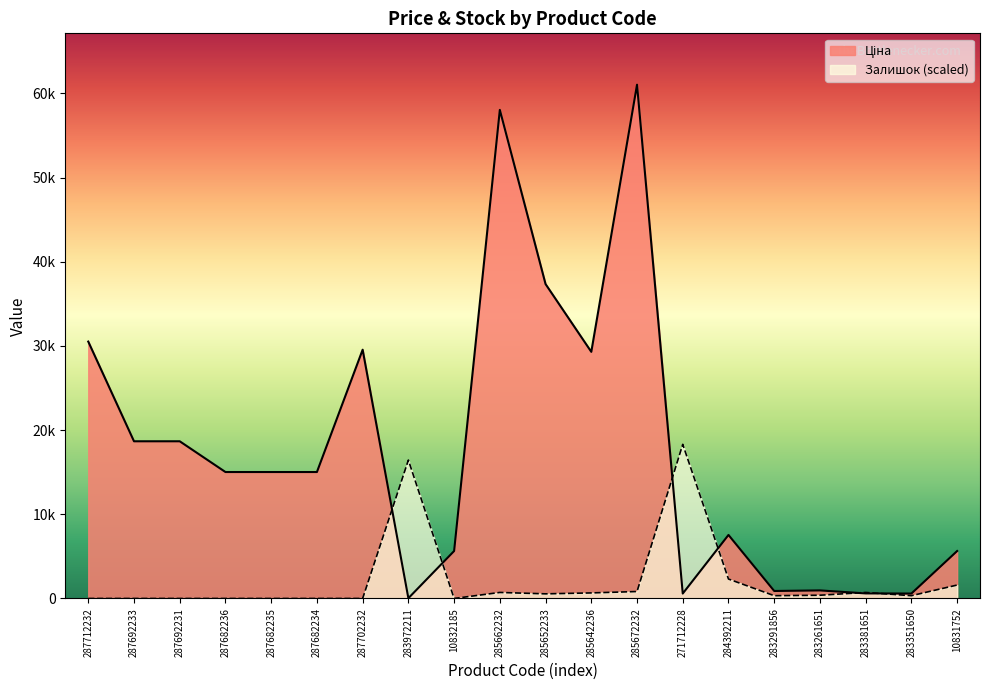

Which category has the highest value in the Залишок series?

271712228